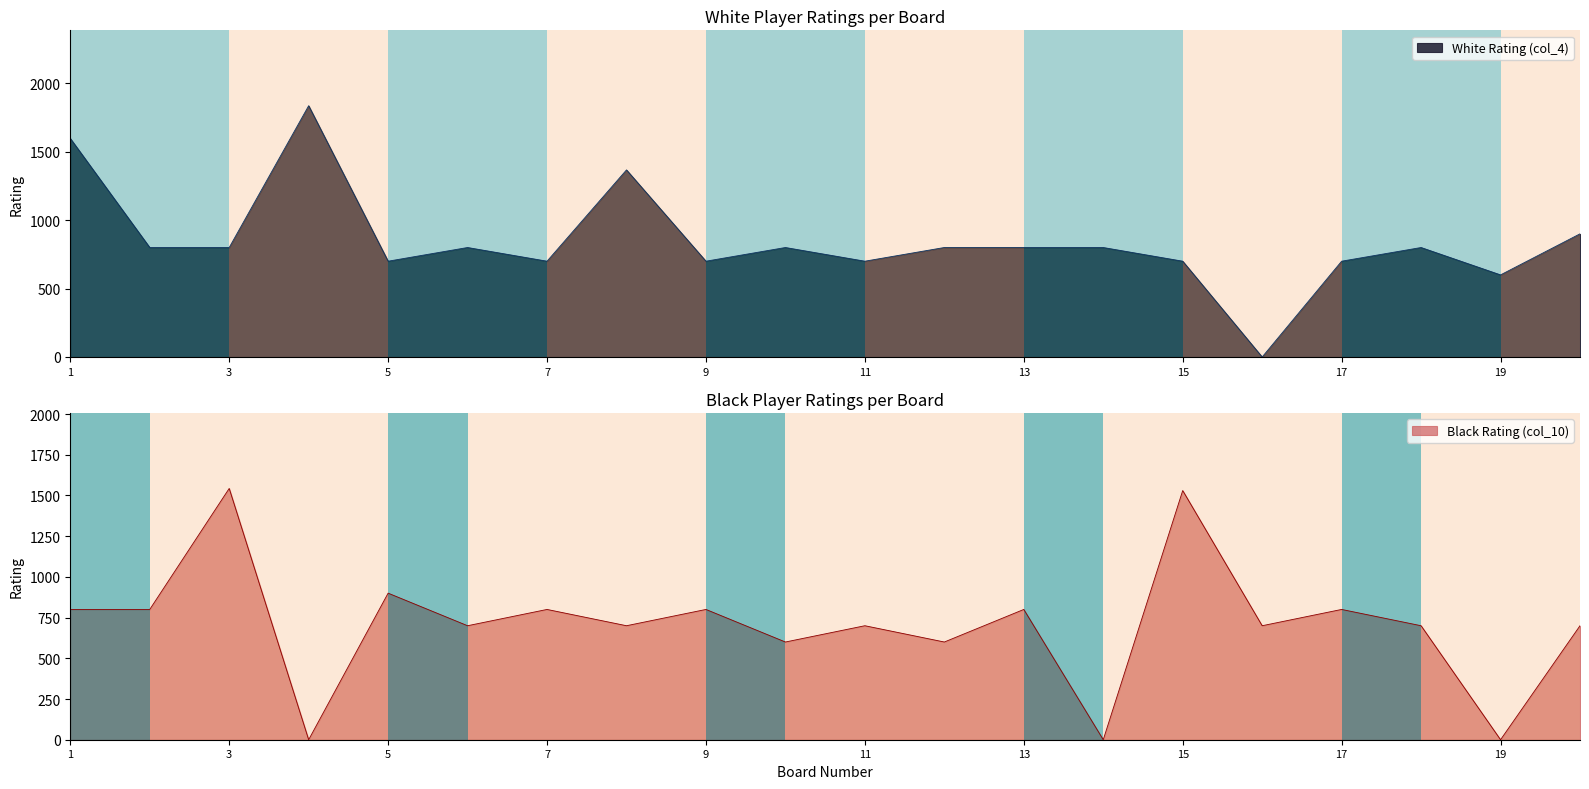

True or false: Black Rating (col_10) has more than 0 interior local peaks.

True